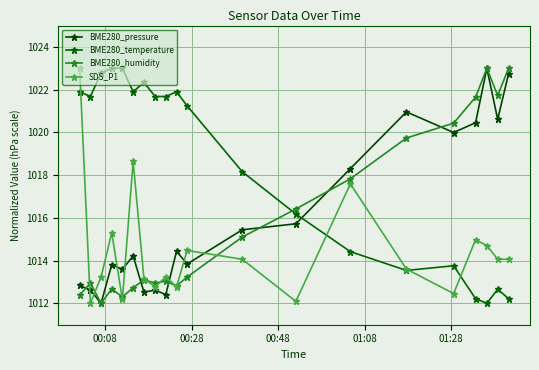

What is the sum of all BME280_pressure values?

20322.1